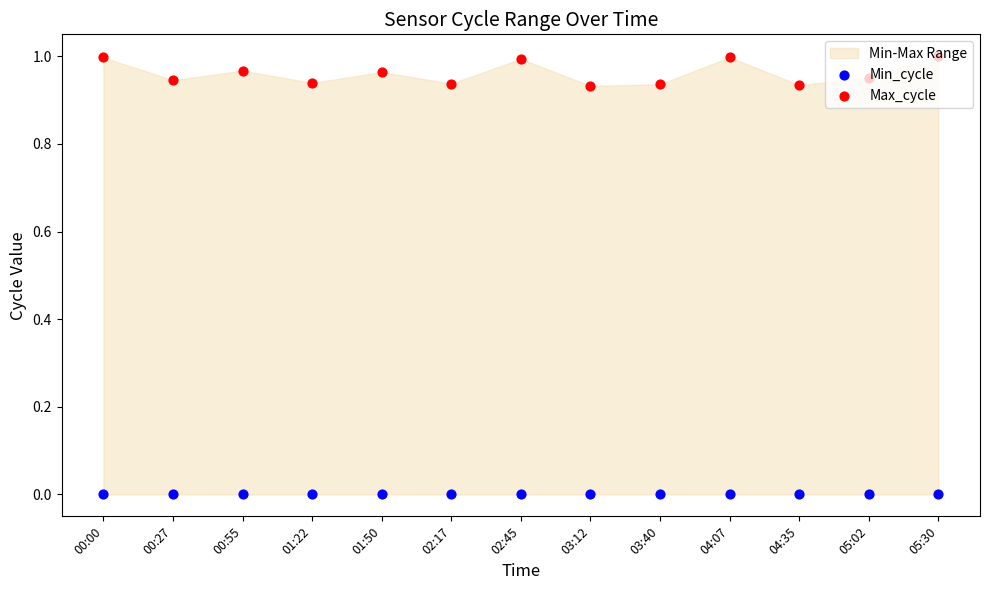

Which series has the widest spread of Y values?

Max_cycle